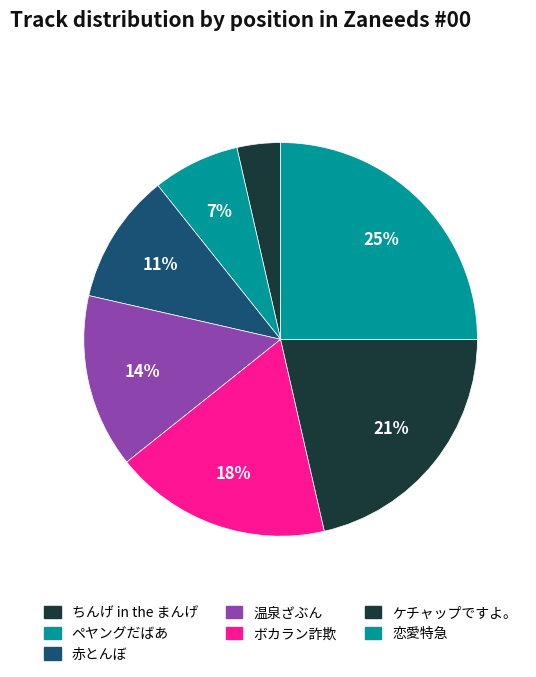

Does 恋愛特急 account for over 50% of the chart?

No